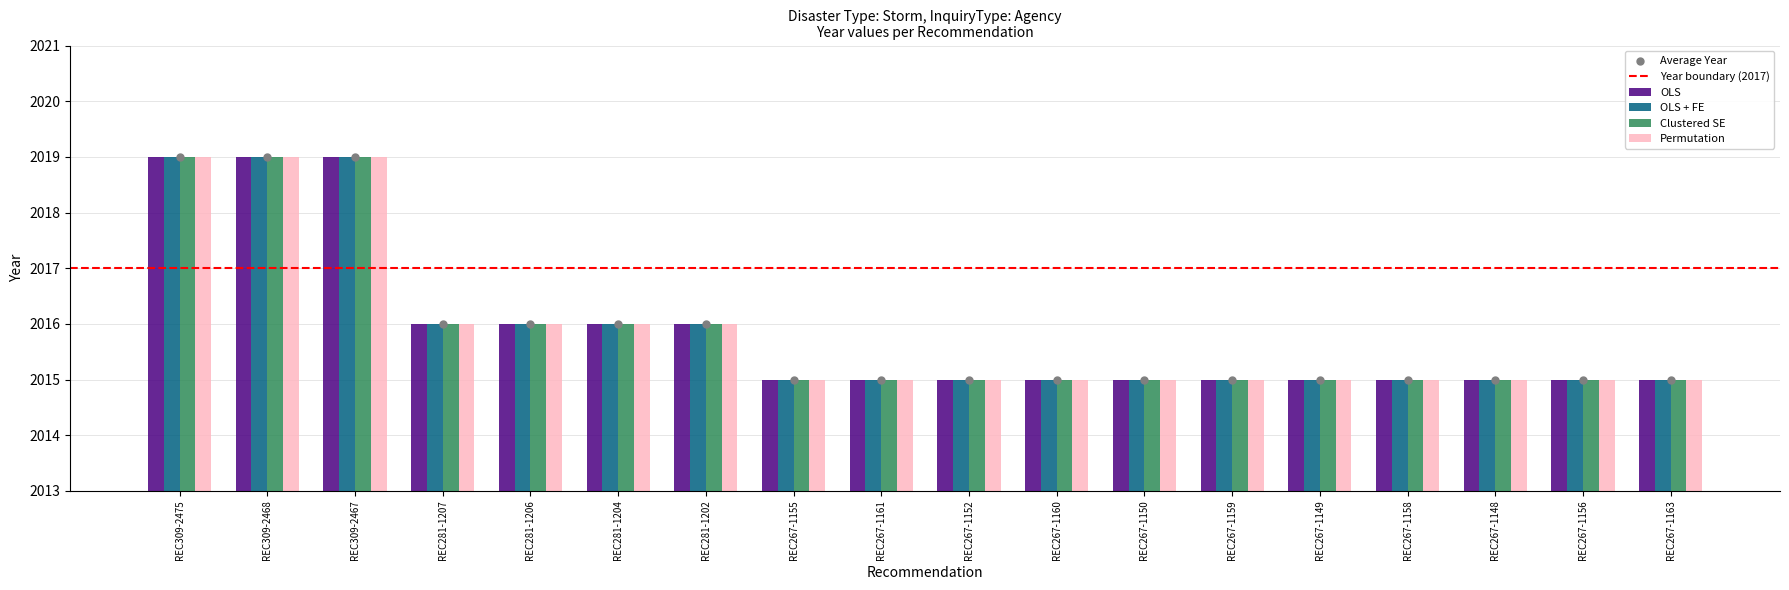

Is the value of OLS at REC267-1155 greater than the value of Clustered SE at REC281-1206?

No